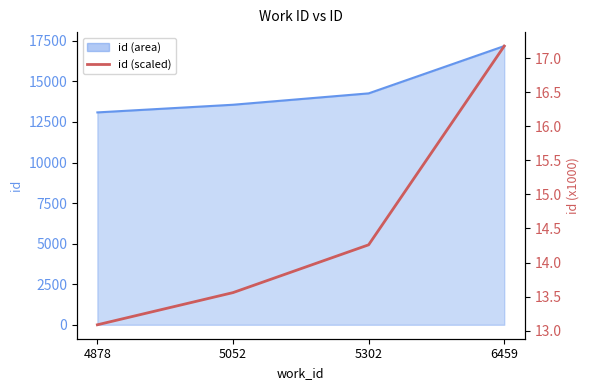

Reading left to right, extract all data points from this chart.

13.1	13.6	14.3	17.2